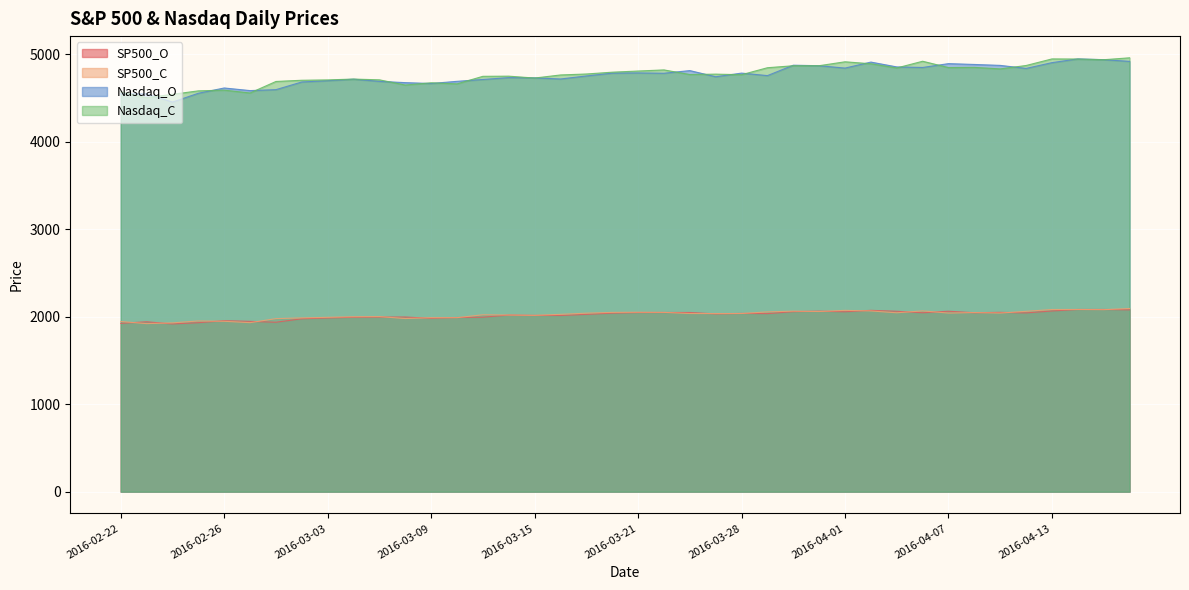

True or false: Nasdaq_C has a value of 8340.4 at 2016-03-23.

False